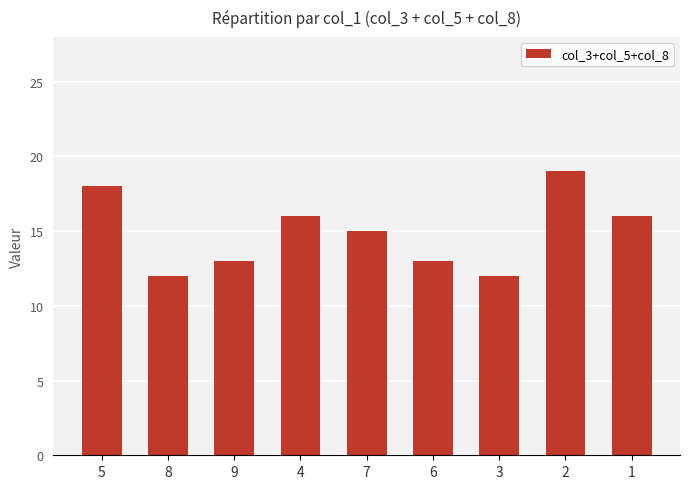

Which has a higher value, 8 or 7?

7